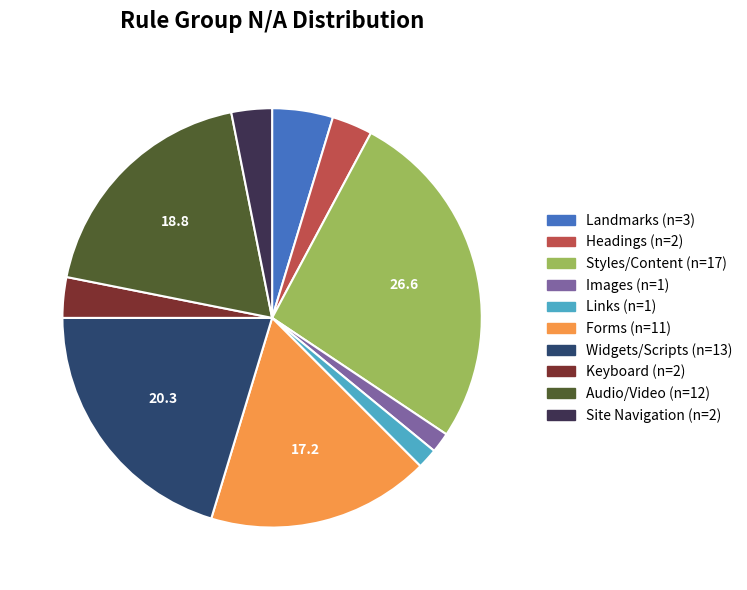

True or false: Forms accounts for 17% of the total.

True